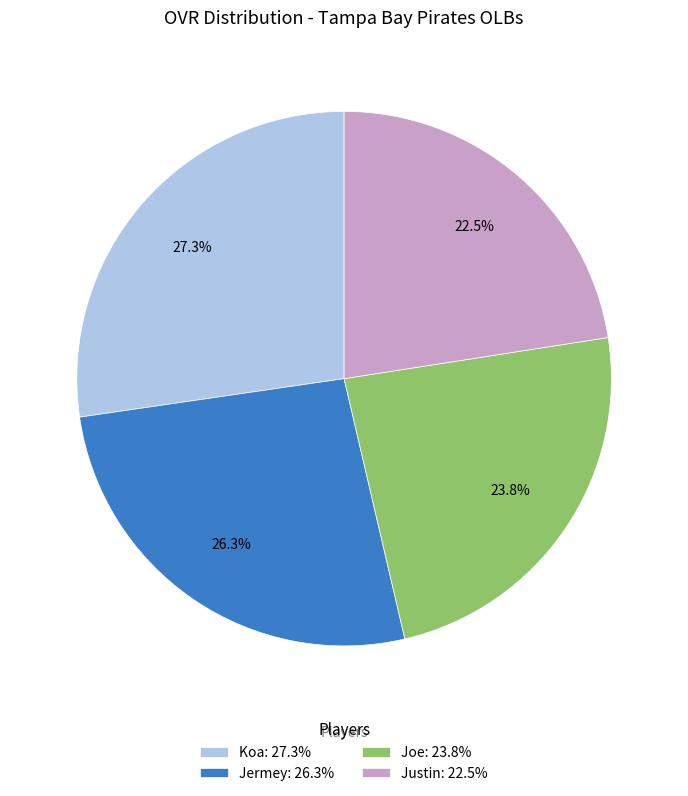

Is there any slice that represents more than half of the pie?

No